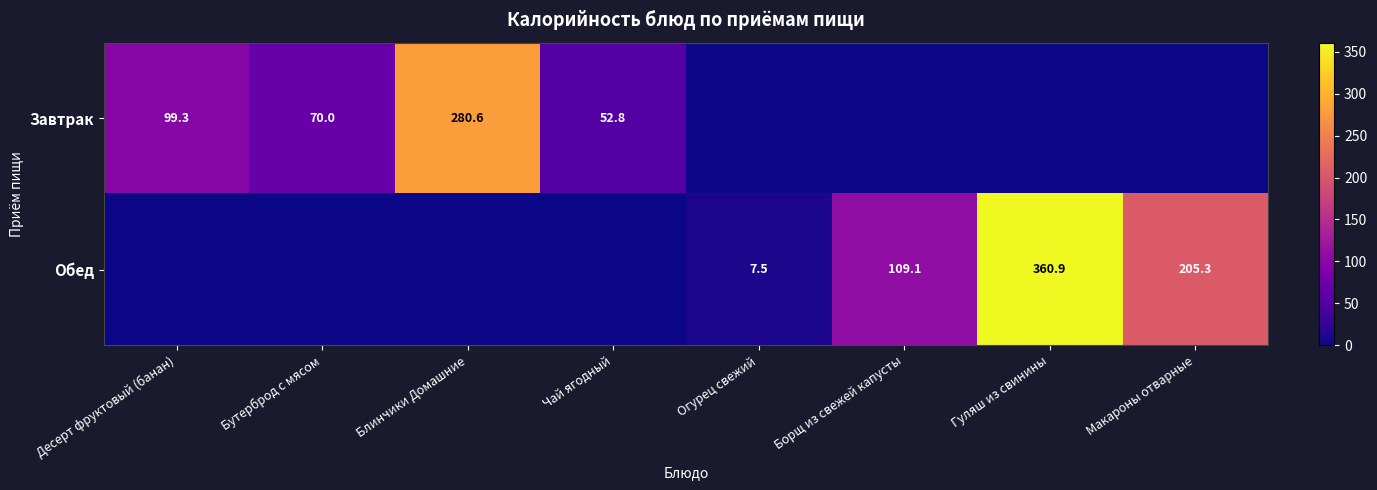

Is it true that Обед equals 290.2 at Макароны отварные?

False